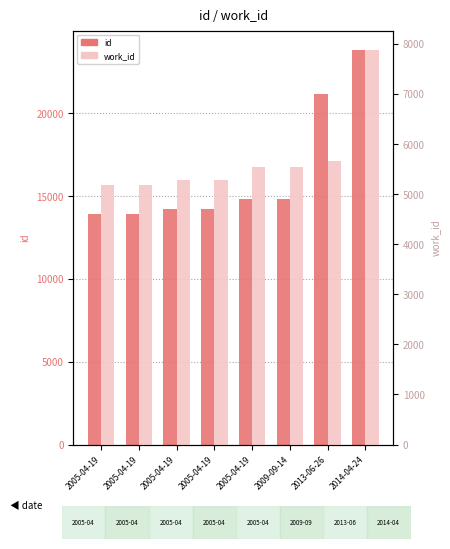

What is the value of the id bar at the 6th from the left?

14830